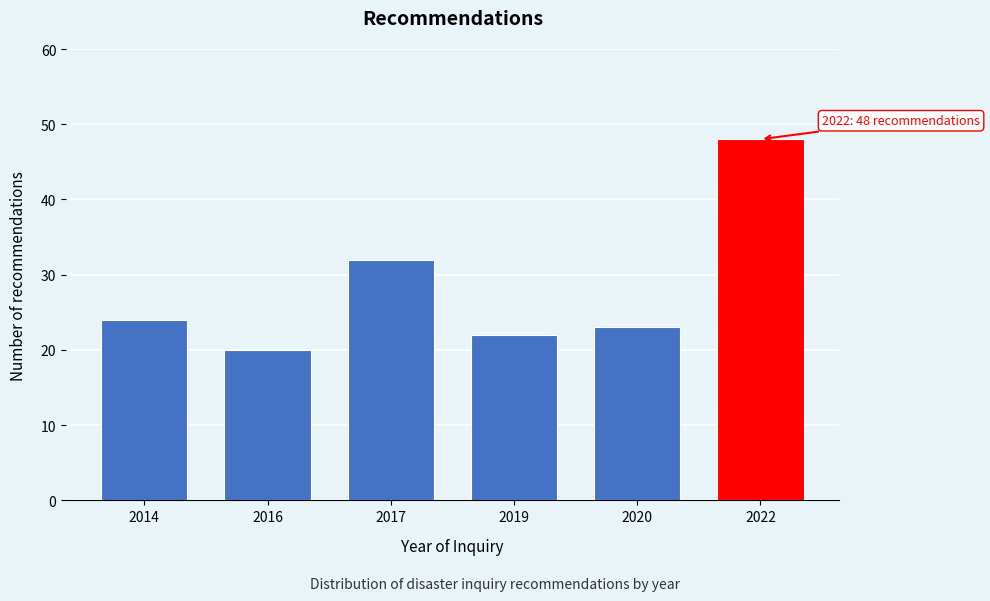

Reading left to right, transcribe all the data shown in this chart.

24	20	32	22	23	48